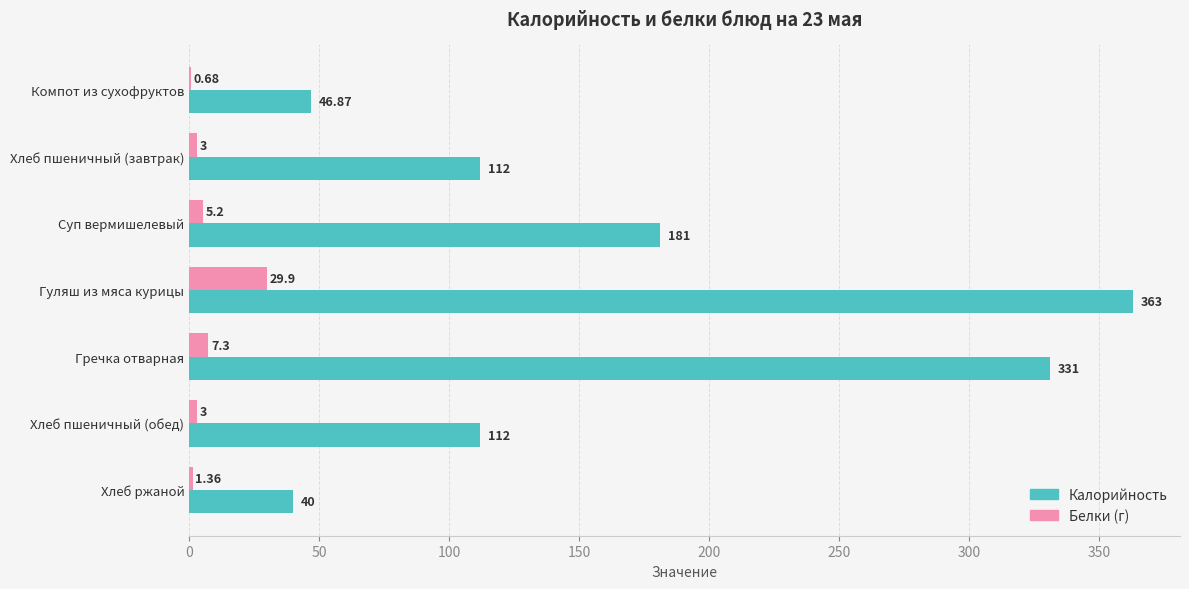

Which series has the largest total across all categories?

Калорийность